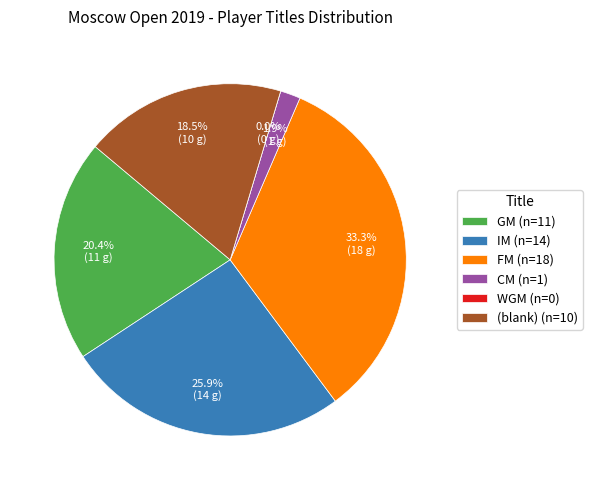

The IM slice represents 24% of the pie. True or false?

False